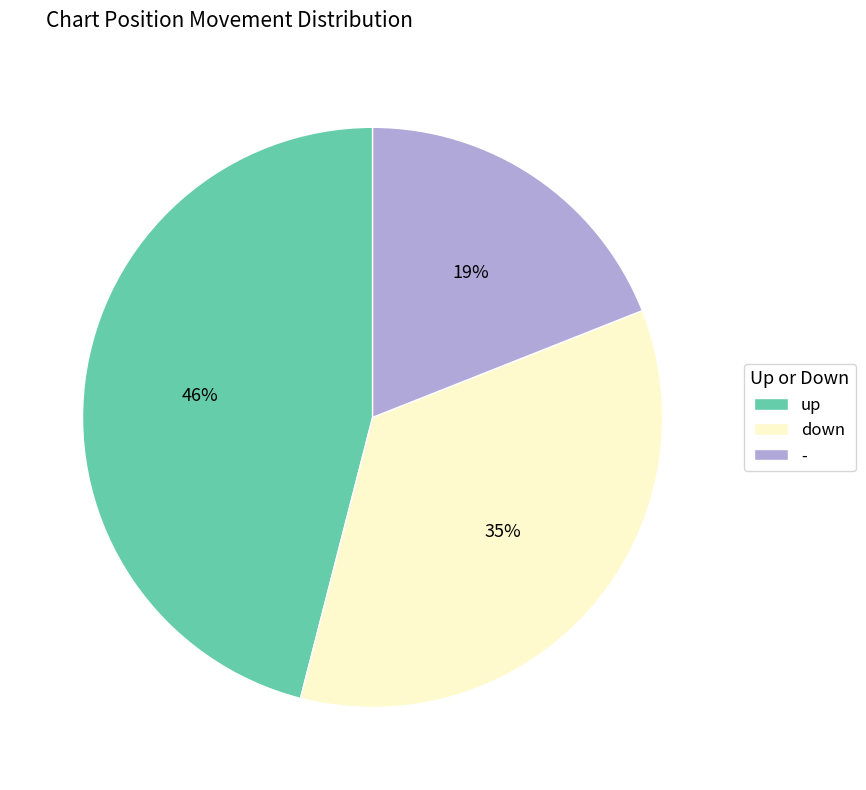

Count the number of slices in the pie.

3